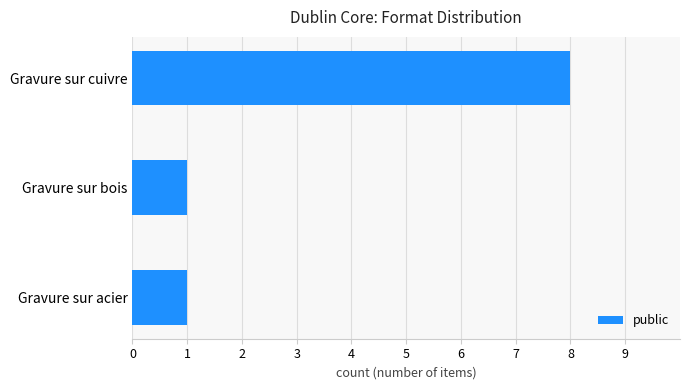

What is the average value?

3